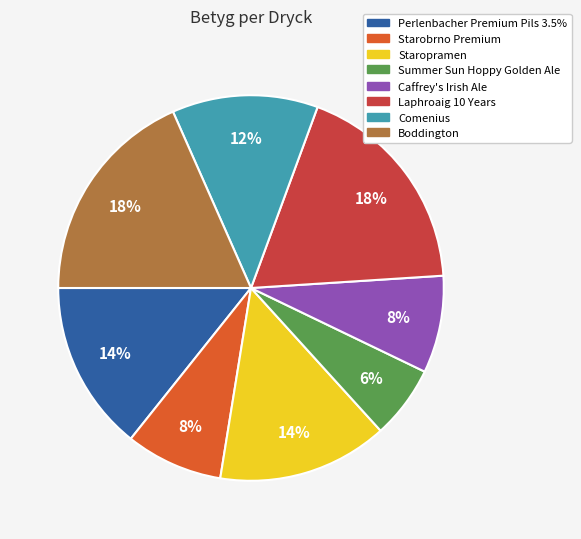

Is the sum of Summer Sun Hoppy Golden Ale and Caffrey's Irish Ale greater than half?

No